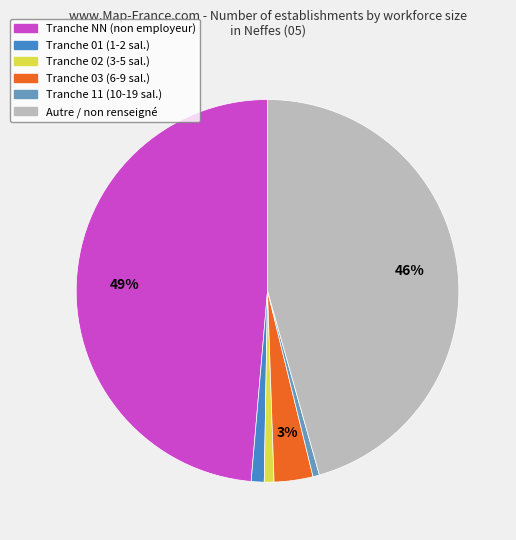

To the nearest percent, what is the average slice percentage?

17%